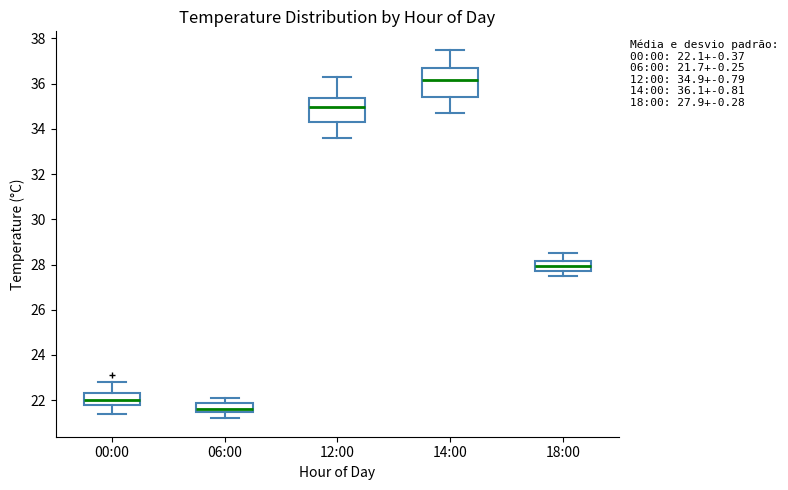

Comparing the boxes themselves (not the whiskers), which one is the tallest?

14:00